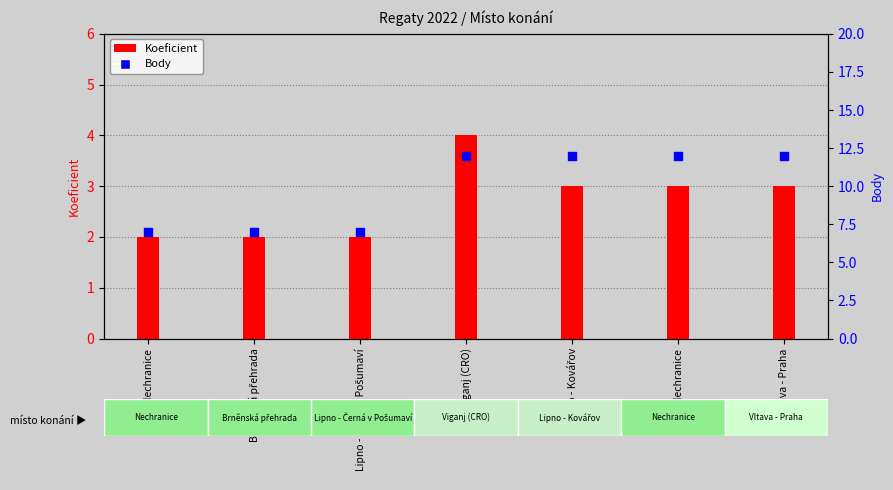

Is the value of Koeficient at Nechranice greater than the value of Body at Viganj (CRO)?

No